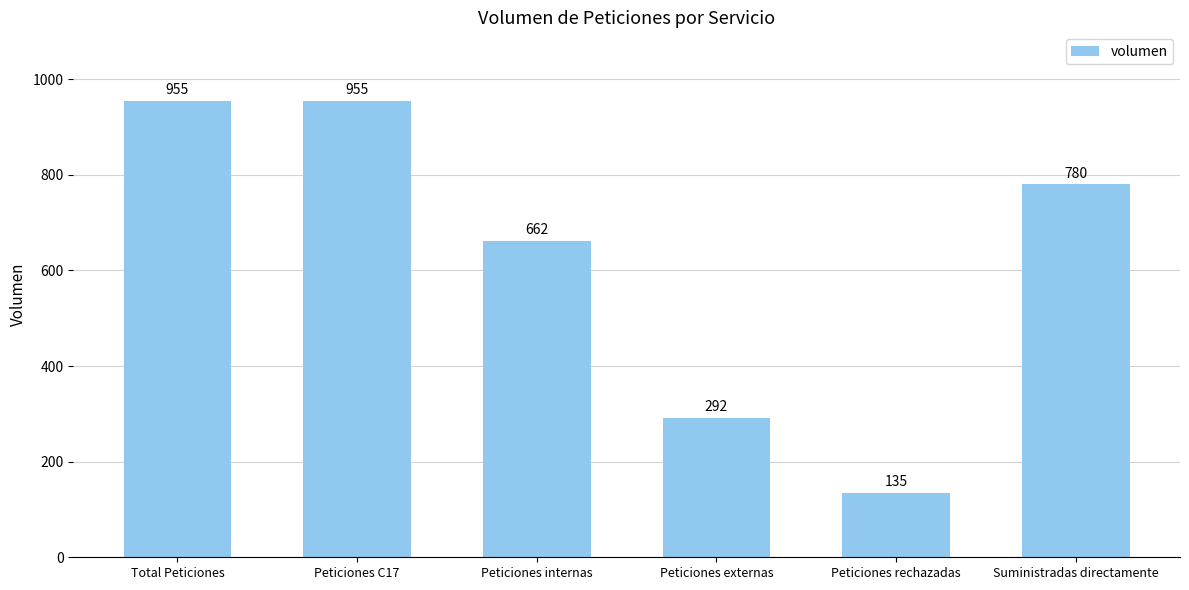

What is the label of the 2nd bar from the right?

Peticiones rechazadas